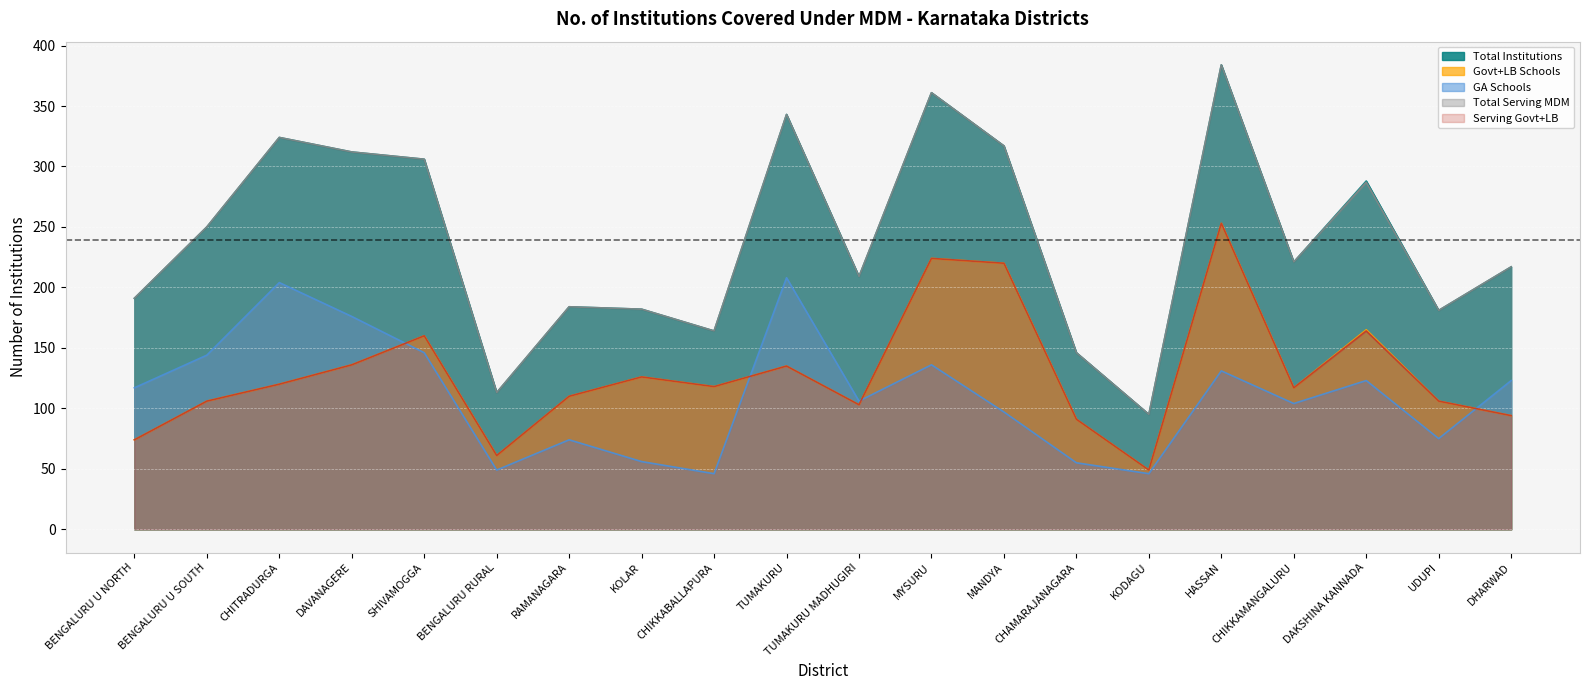

What is the sum of all Govt+LB Schools values?

2568